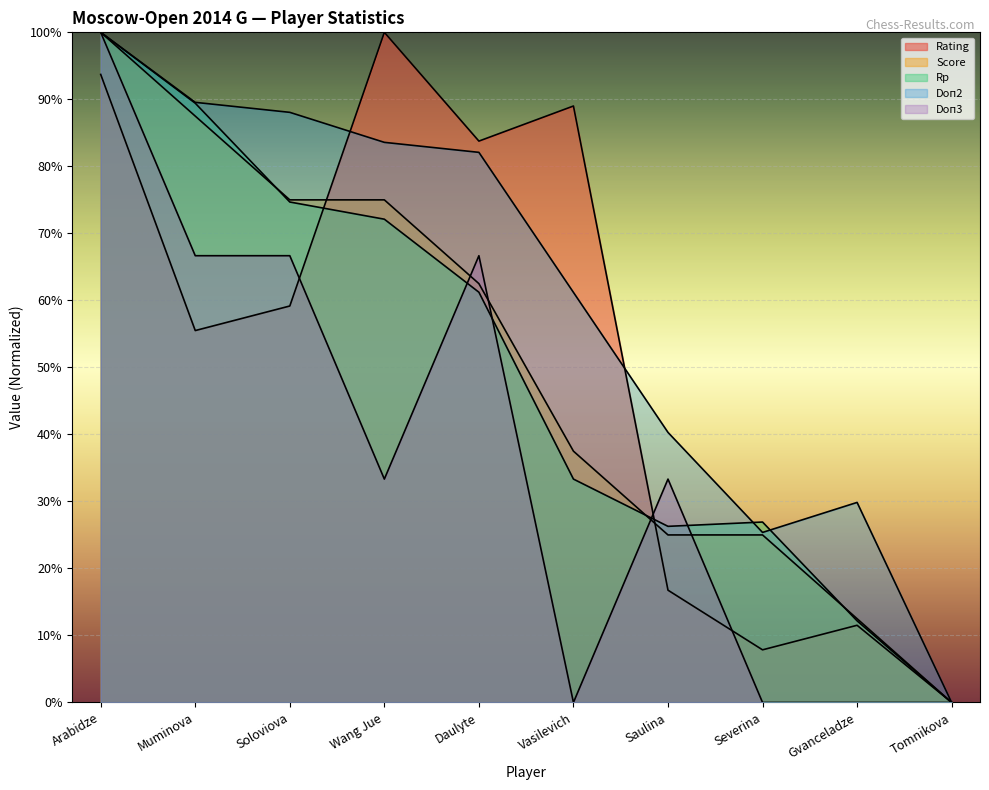

What are all the series names shown in the legend?

Rating, Score, Rp, Doп2, Doп3